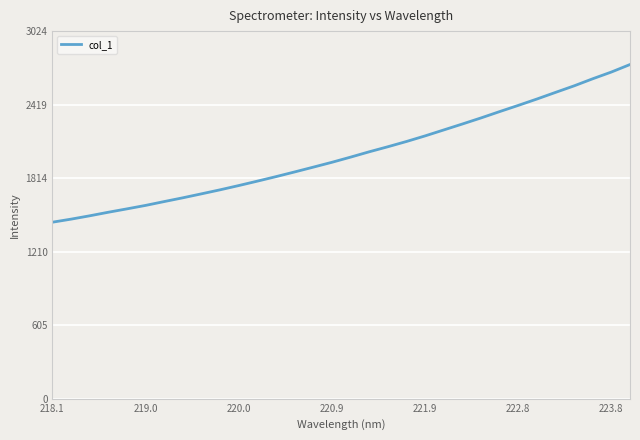

What is the maximum value shown in the chart?

2749.2